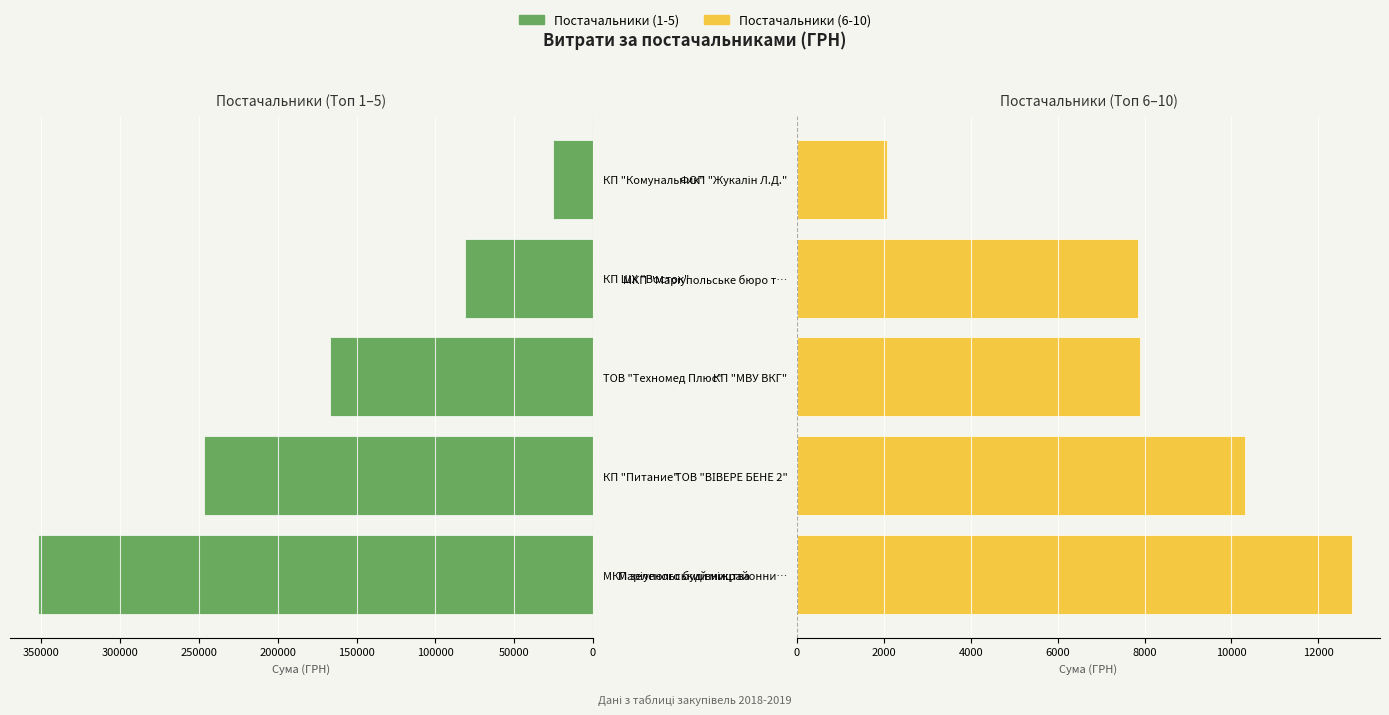

True or false: Постачальники (1-5) has a value of 331818.1 at КП "Питание".

False